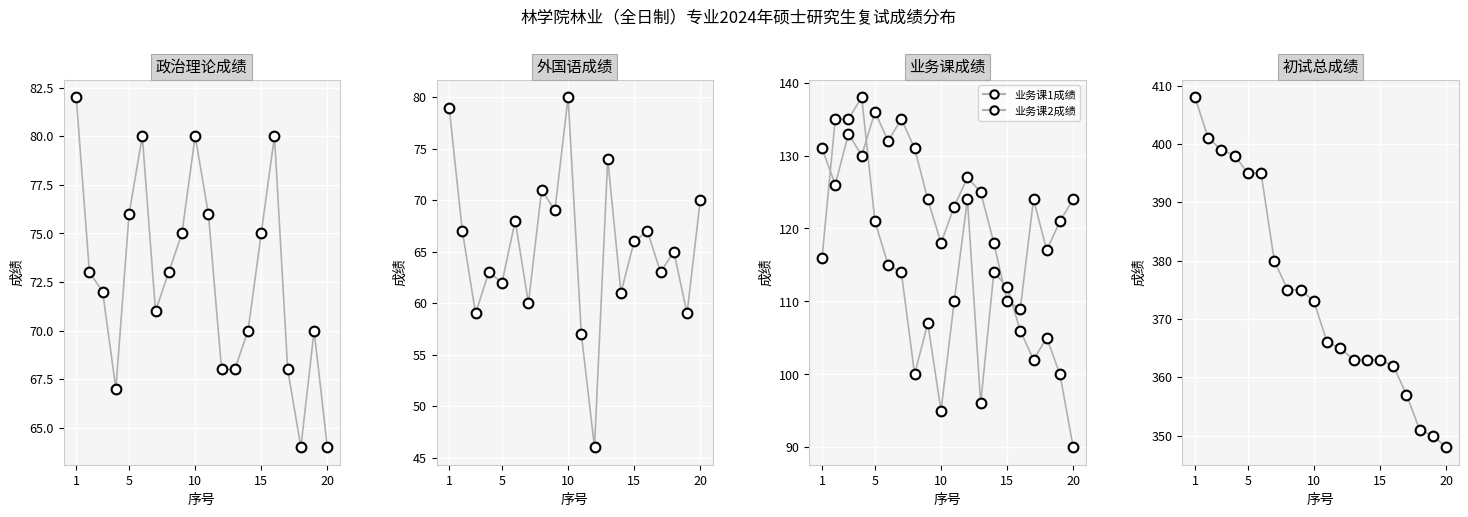

How many data points does each series have?

20